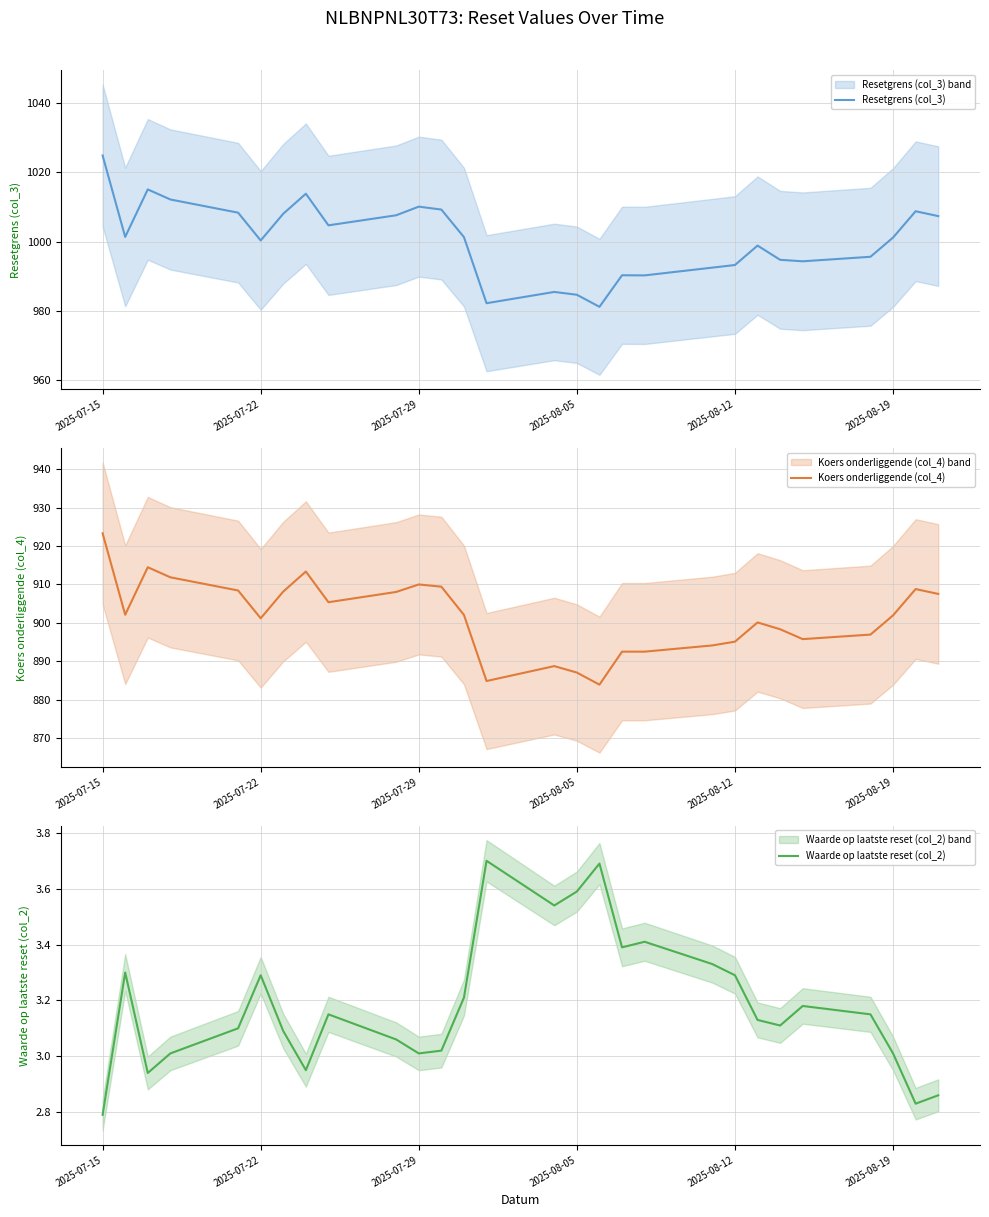

Is it true that Resetgrens (col_3) equals 1001.2 at 2025-08-19?

True